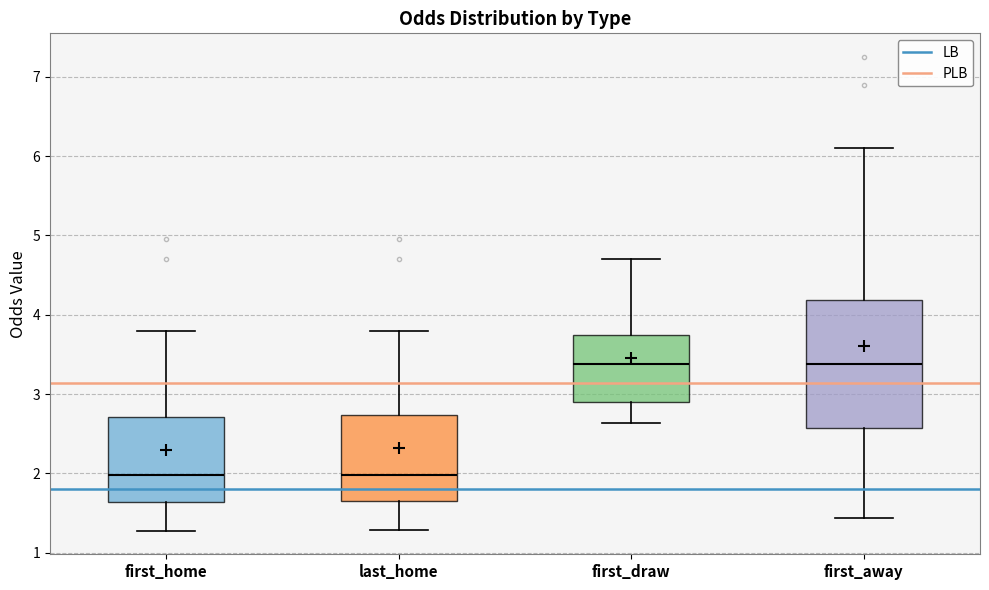

Which box is the tallest, from its lower edge to its upper edge?

first_away